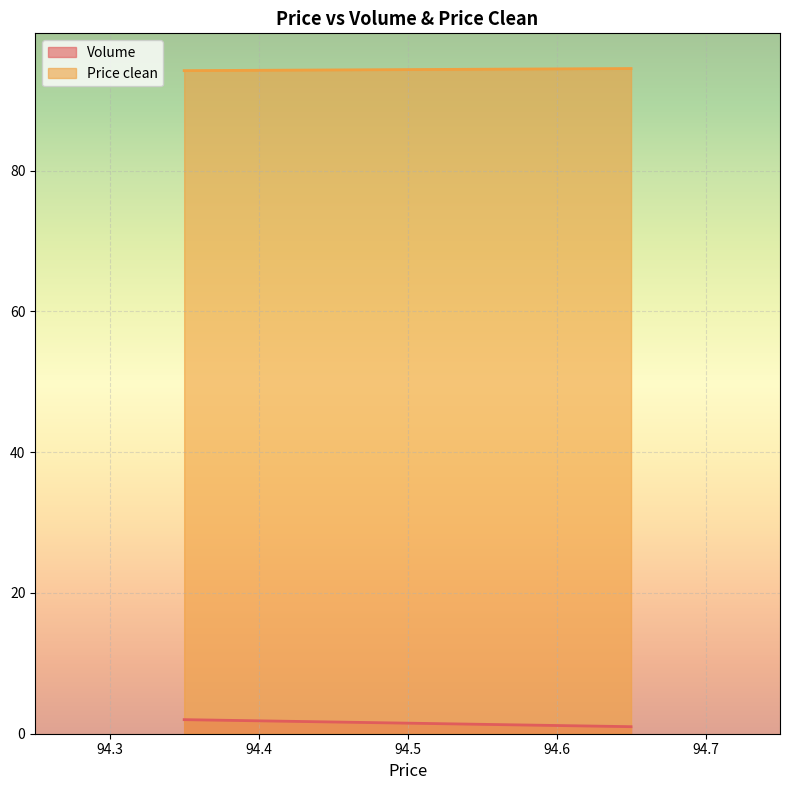

How many series are shown in this chart?

2